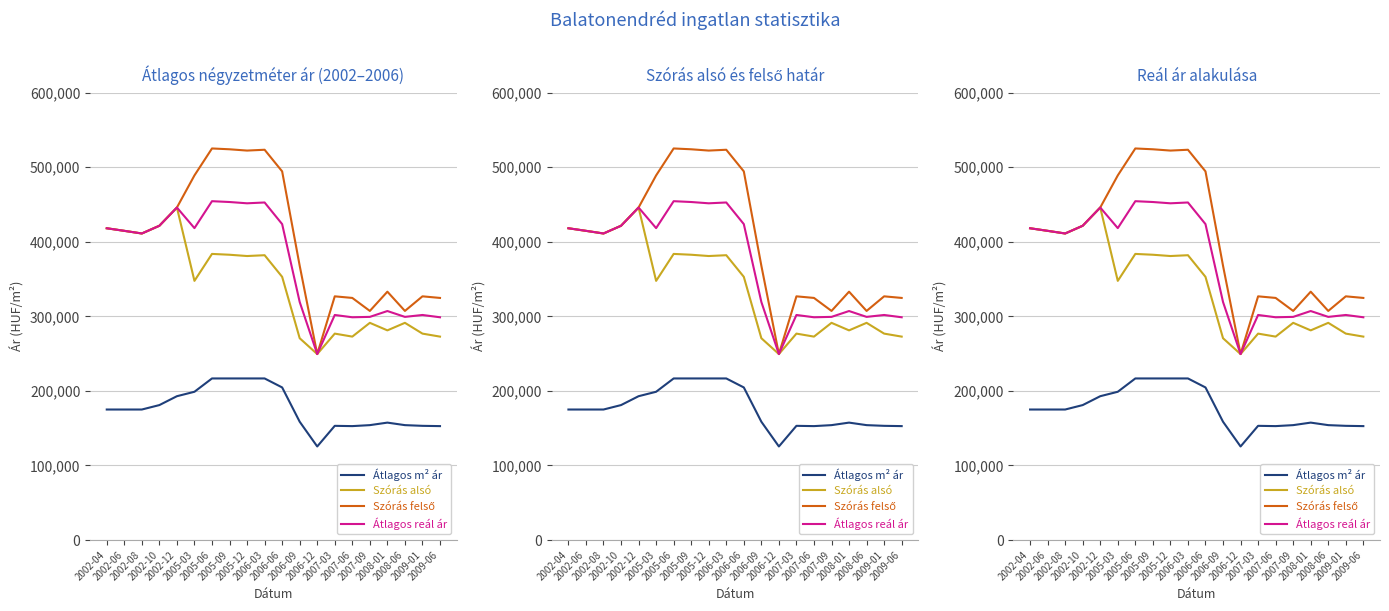

How many interior local valleys does the Szórás felső series have?

5